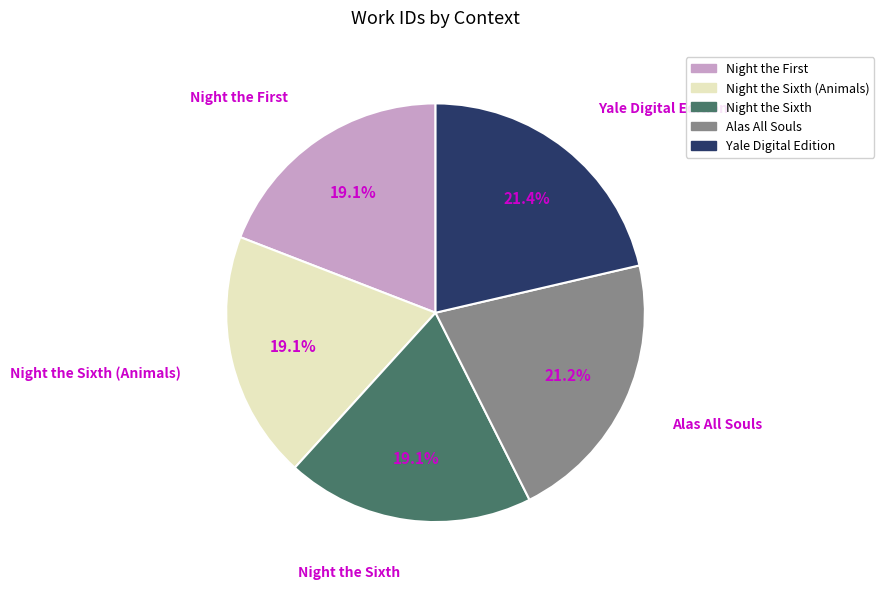

Which has a higher value, Alas All Souls or Night the Sixth?

Alas All Souls